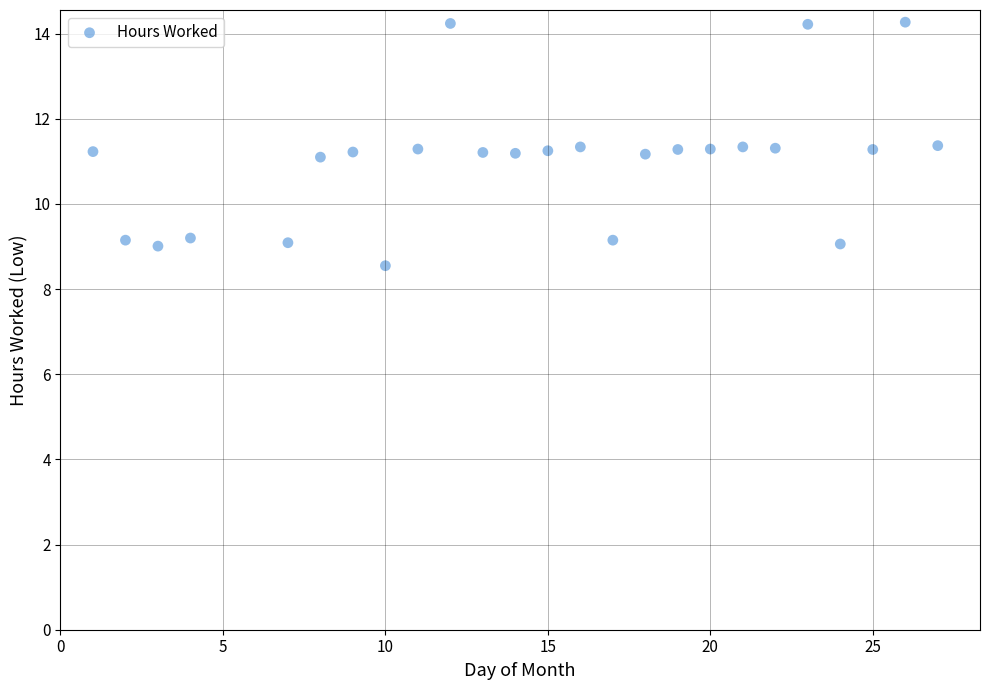

What is the range of Y values (max minus min)?

5.7